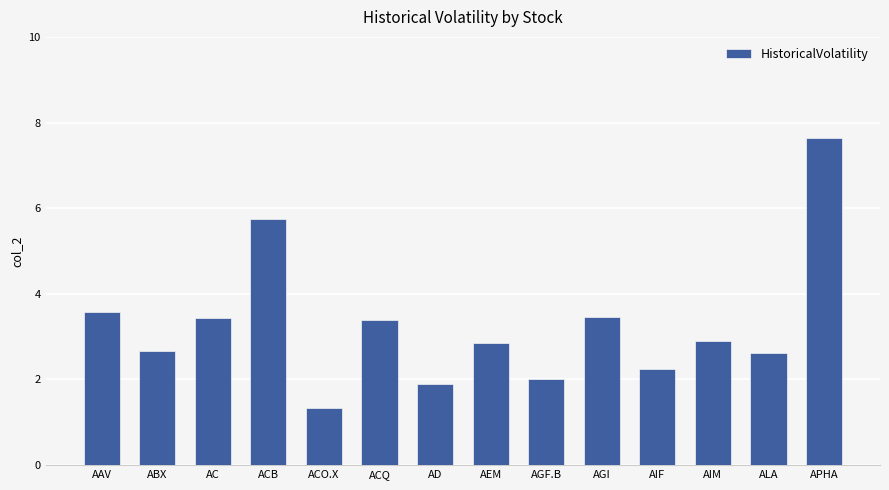

What is the sum of all values?

45.8